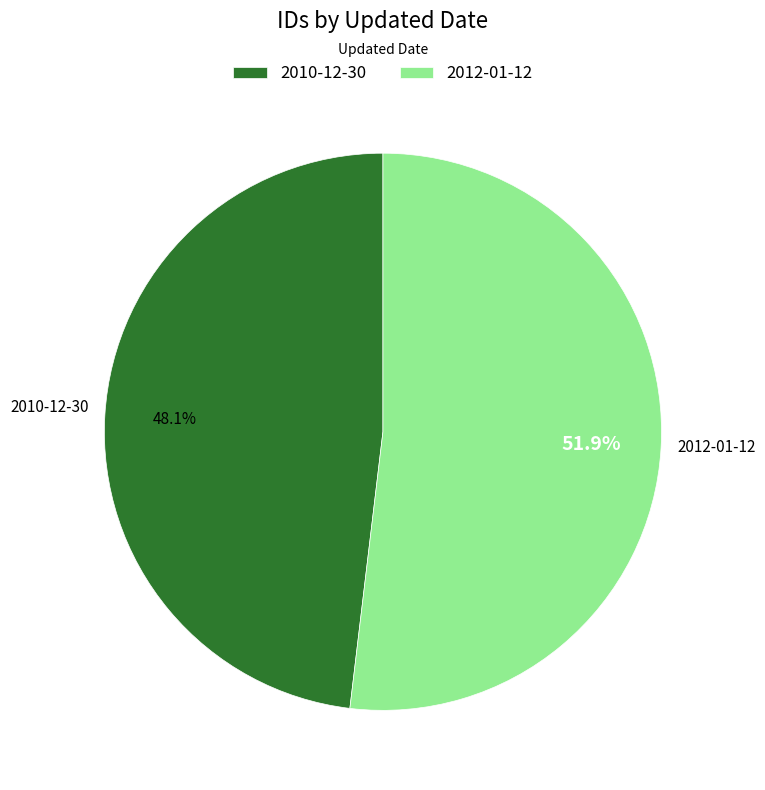

To the nearest percent, what is the average slice percentage?

50%